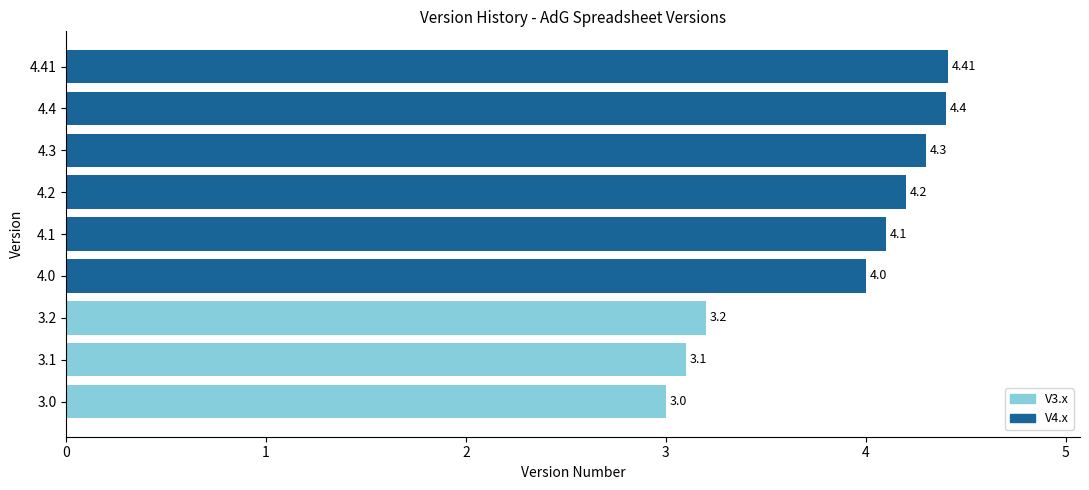

What is the average value?

3.9